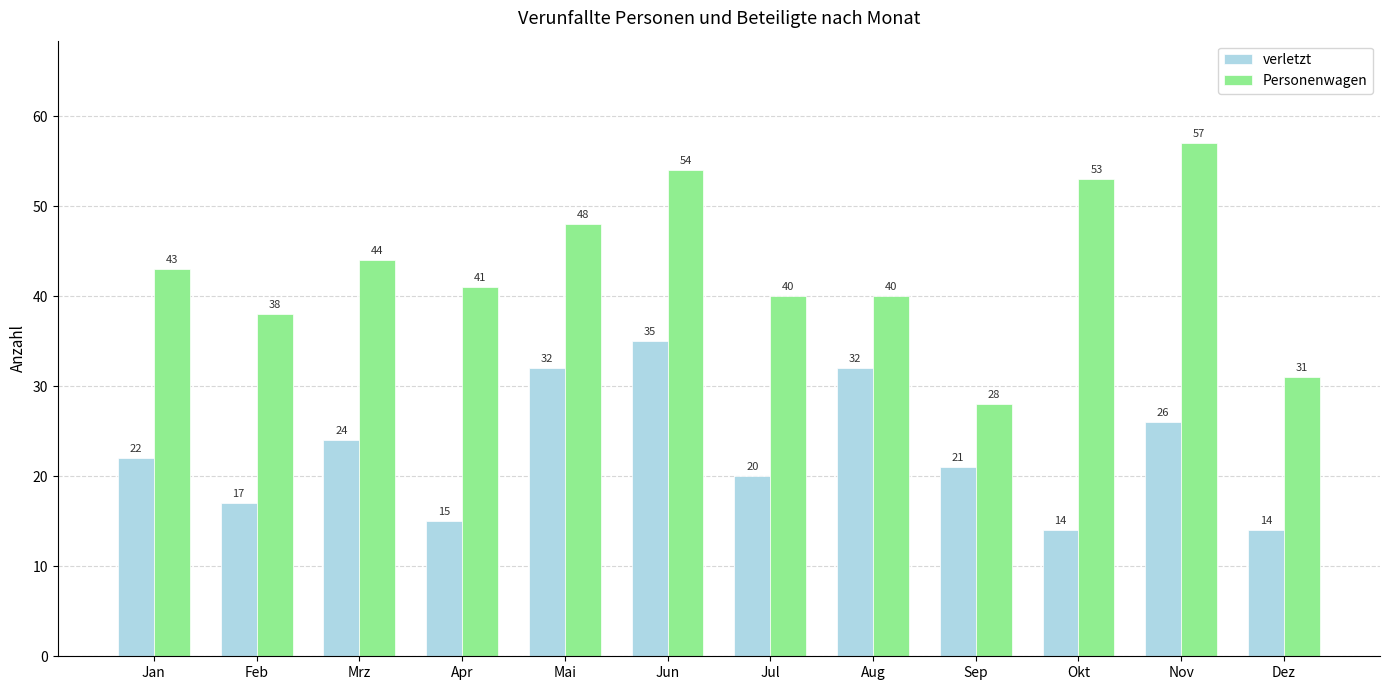

What is the difference between the Personenwagen values at Feb and Mai?

10